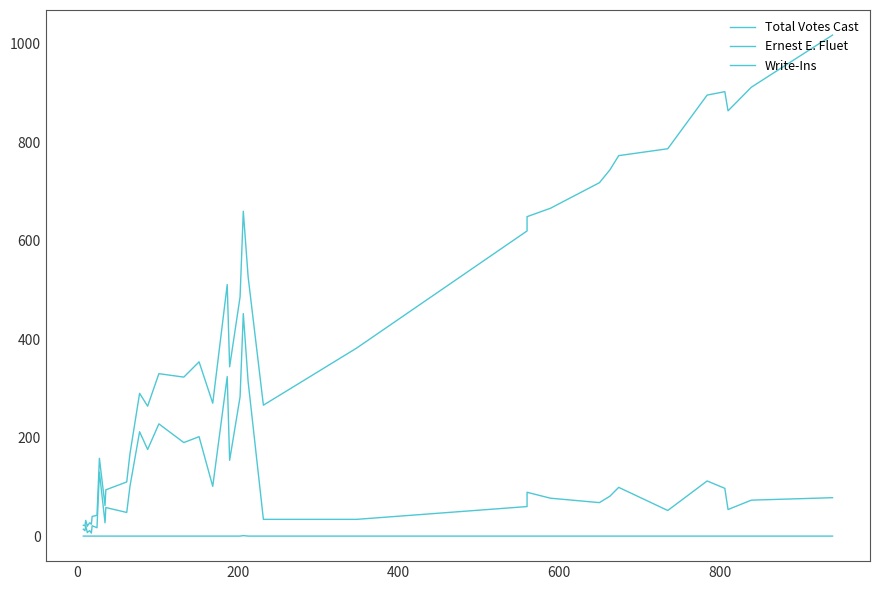

How many interior local valleys does the Ernest E. Fluet series have?

13